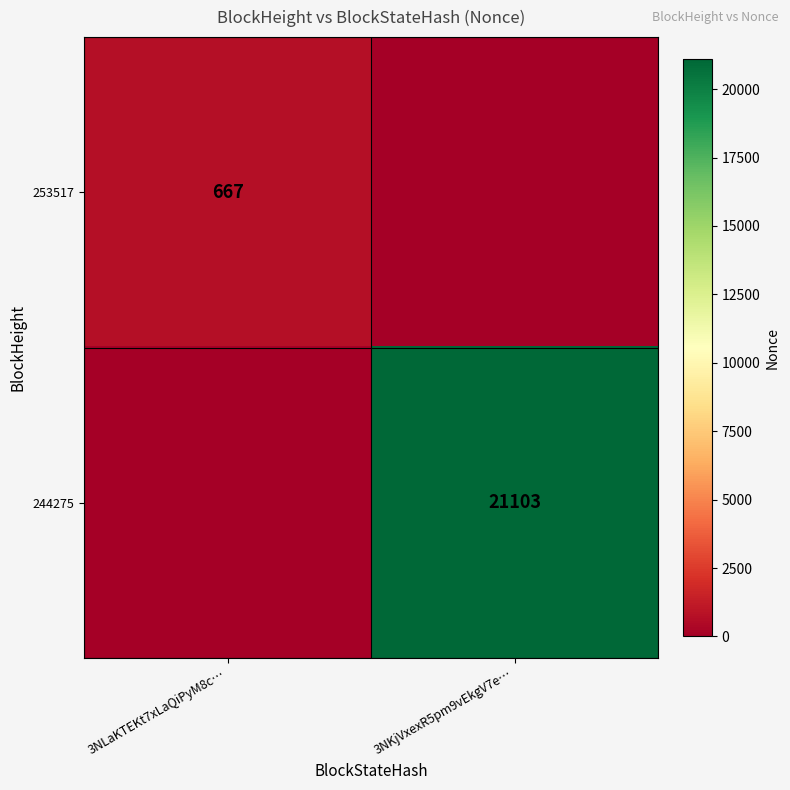

True or false: 253517 has a value of 667 at 3NLaKTEKt7xLaQiPyM8c….

True